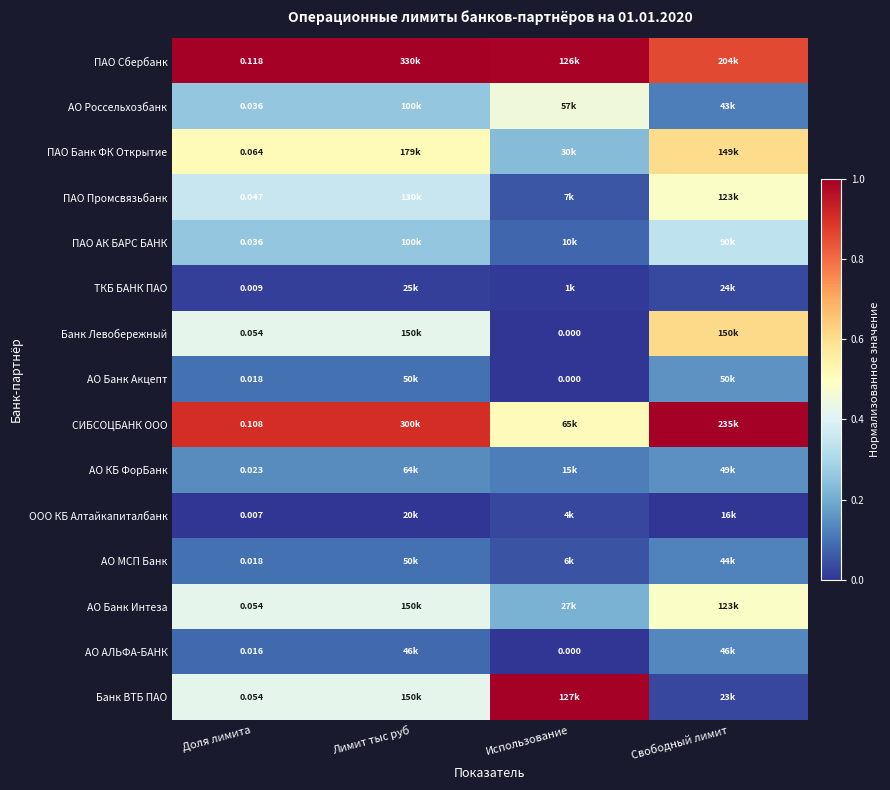

Which category has the highest value in the АО АЛЬФА-БАНК series?

Свободный лимит